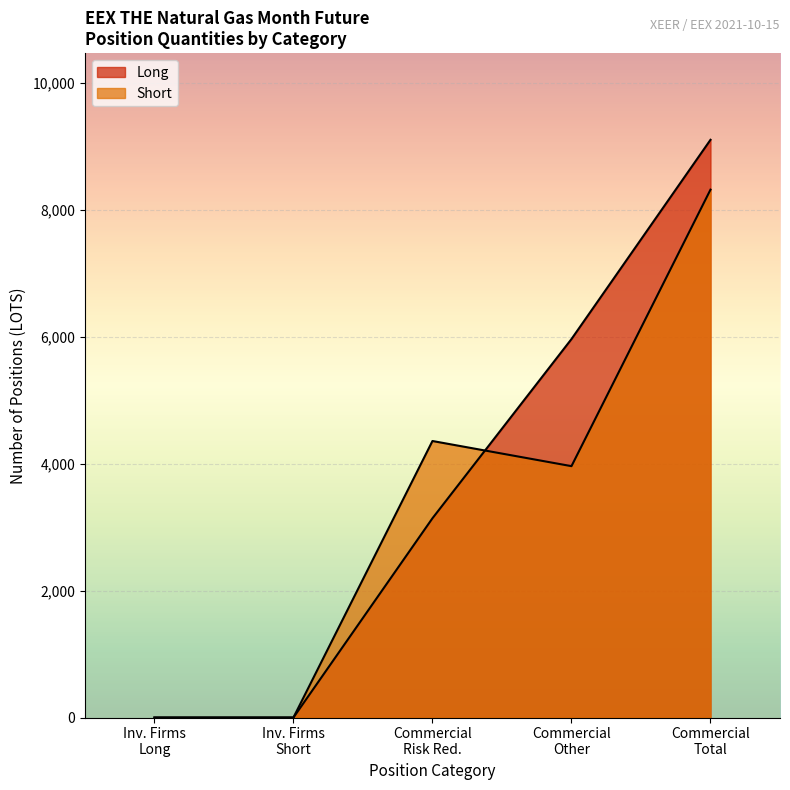

Is the value of Long at Commercial Other greater than the value of Short at Commercial Risk Red.?

Yes